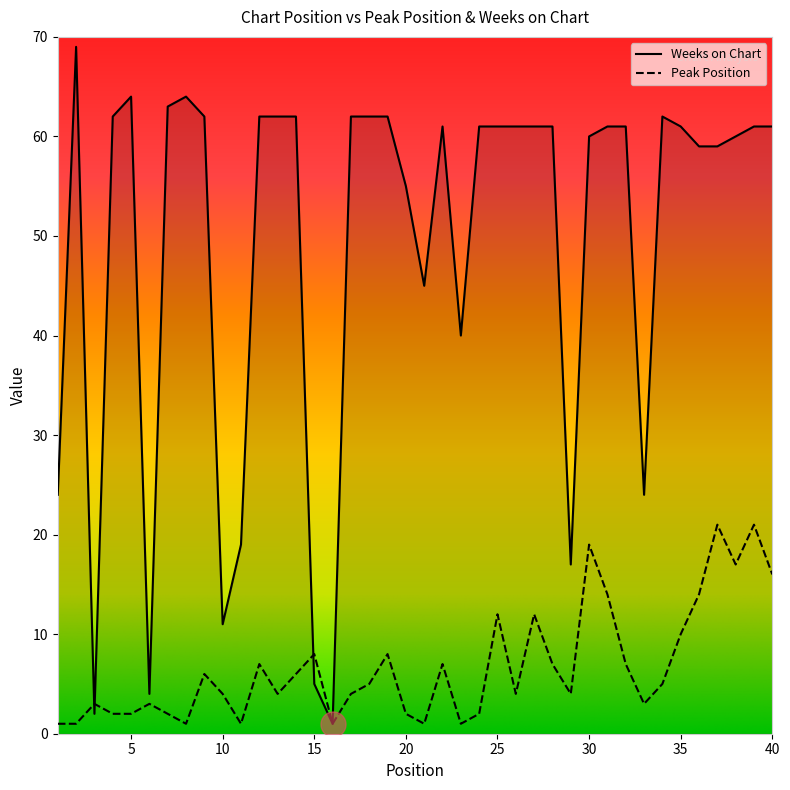

Which series has the widest spread of values?

Weeks on Chart